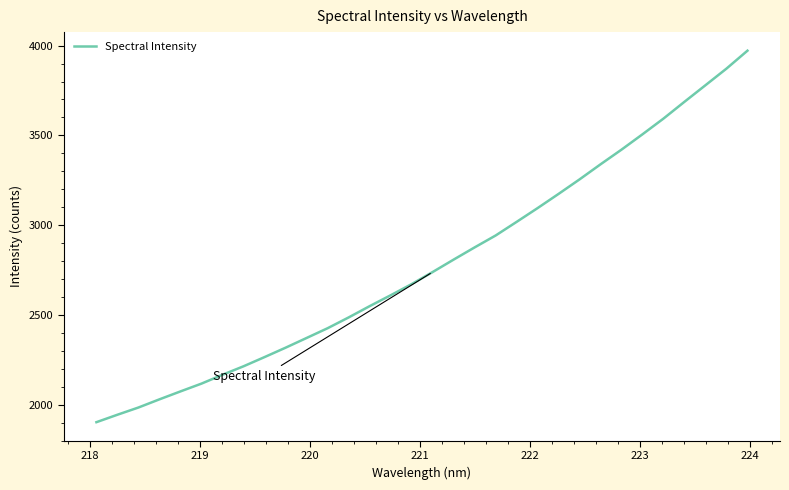

What is the smallest value displayed?

1902.4